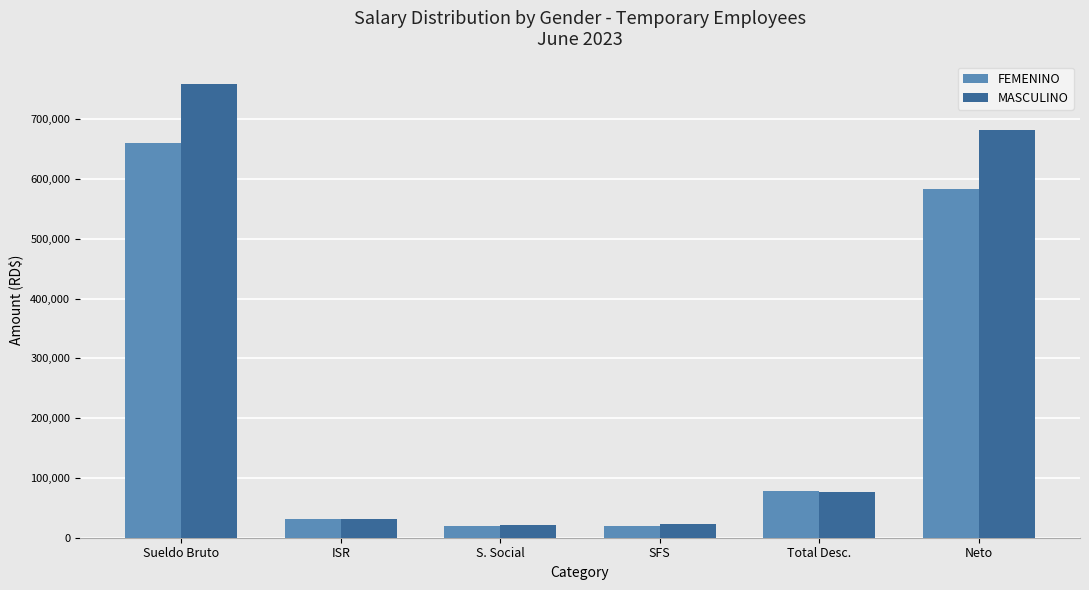

How many categories are shown in the chart?

6